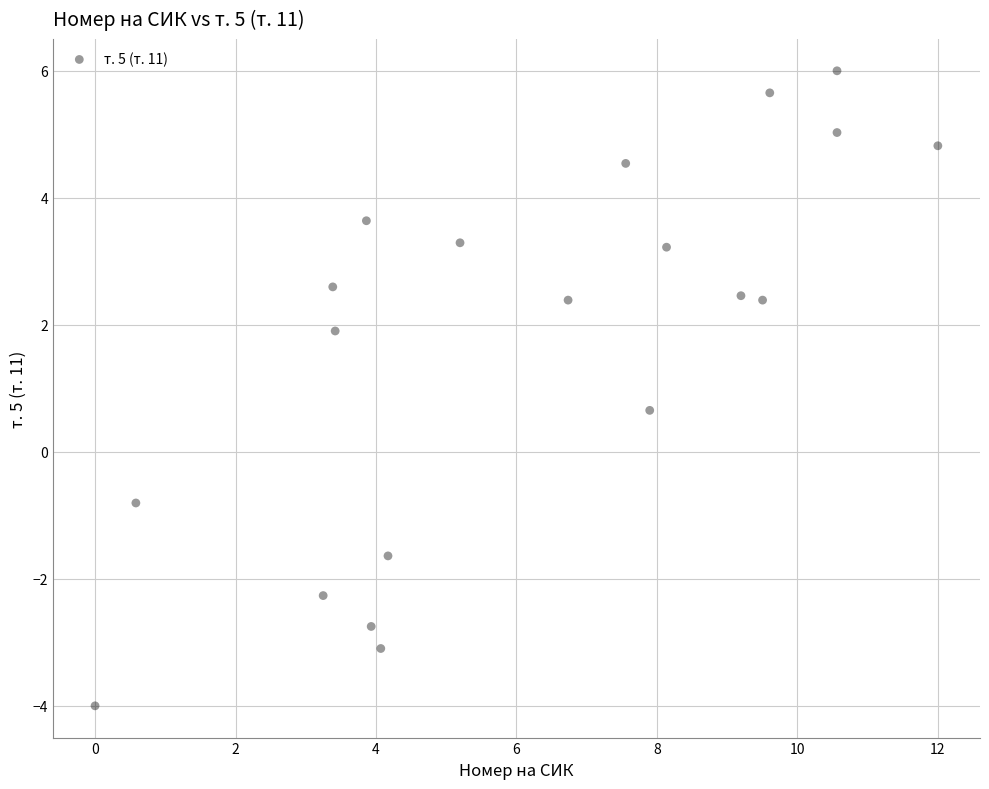

What is the range of Y values (max minus min)?

10.0